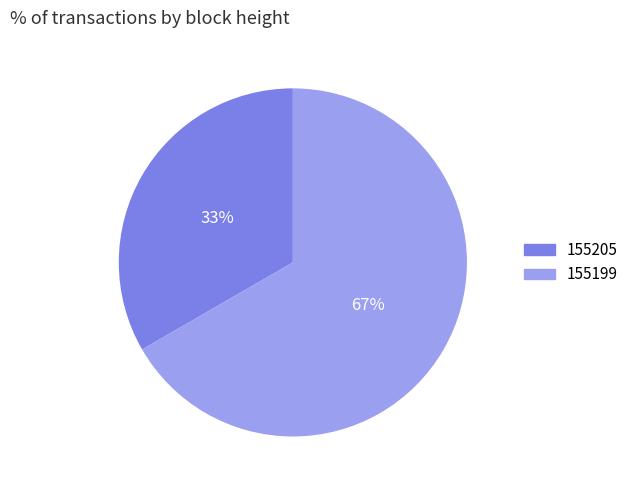

To the nearest percent, what is the average slice percentage?

50%